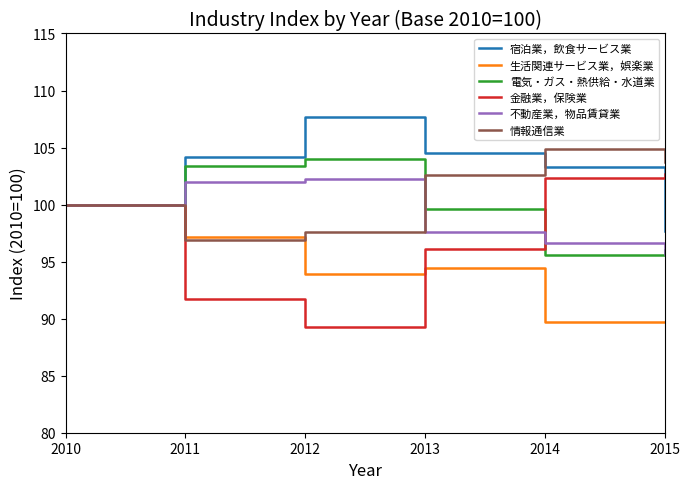

Reading left to right, list all the values displayed in this chart.

宿泊業，飲食サービス業: 2010=100.0	2011=104.2	2012=107.7	2013=104.5	2014=103.3	2015=97.7
生活関連サービス業，娯楽業: 2010=100.0	2011=97.2	2012=93.9	2013=94.4	2014=89.7	2015=89.7
電気・ガス・熱供給・水道業: 2010=100.0	2011=103.4	2012=104.0	2013=99.6	2014=95.6	2015=96.0
金融業，保険業: 2010=100.0	2011=91.7	2012=89.3	2013=96.1	2014=102.3	2015=102.7
不動産業，物品賃貸業: 2010=100.0	2011=102.0	2012=102.2	2013=97.6	2014=96.6	2015=95.7
情報通信業: 2010=100.0	2011=96.9	2012=97.6	2013=102.6	2014=104.9	2015=103.7